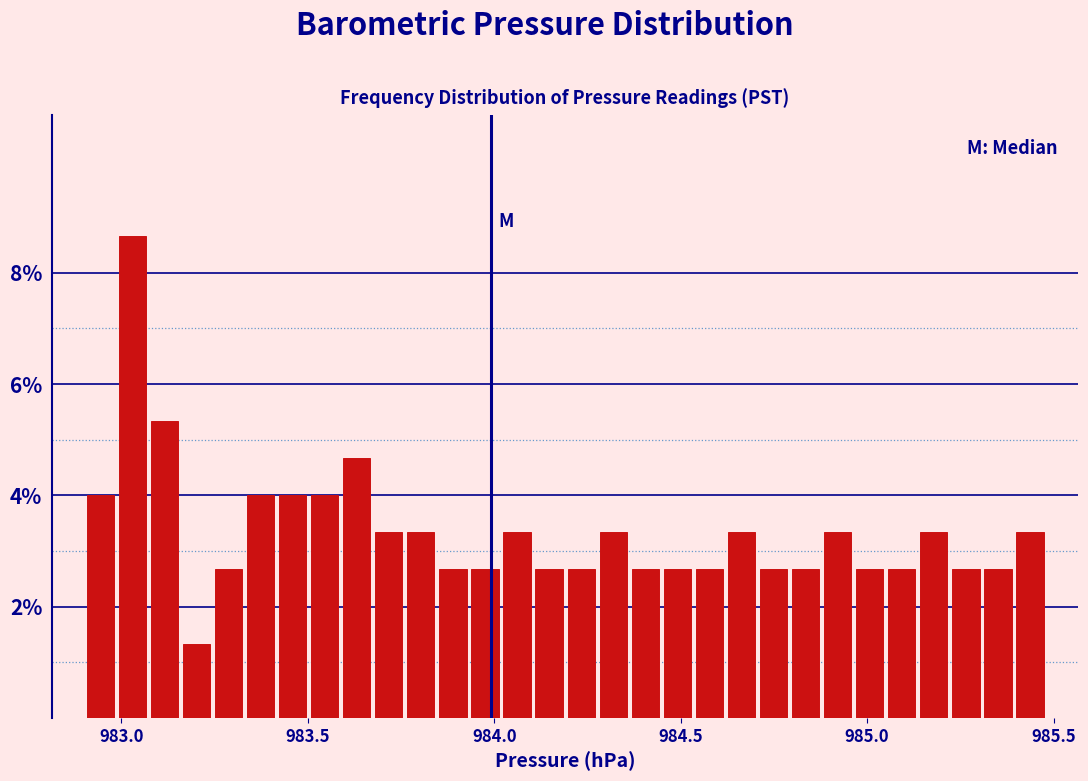

Read against the x-axis, roughly where is the centre of the tallest bar?

983.05